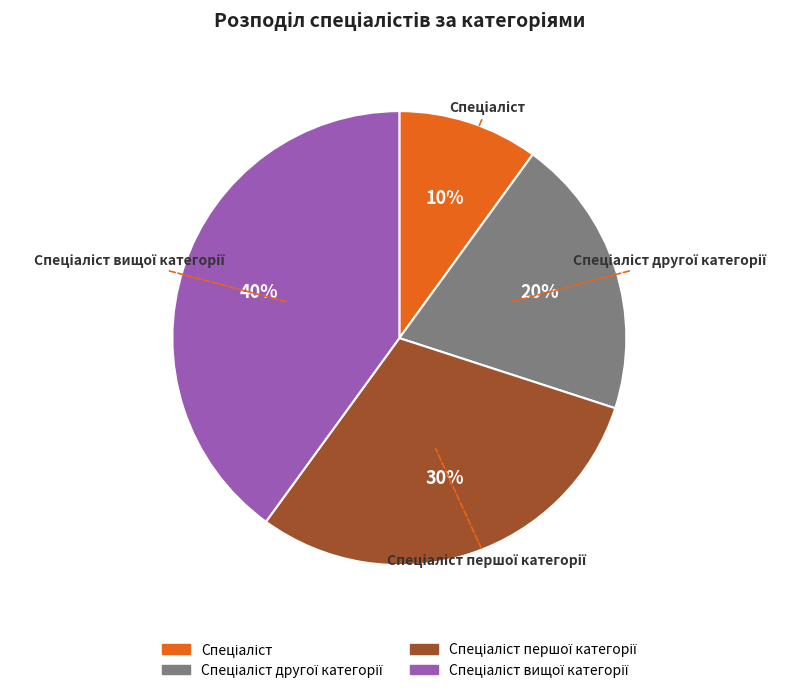

To the nearest percent, what is the difference between the largest and smallest slice percentages?

30%